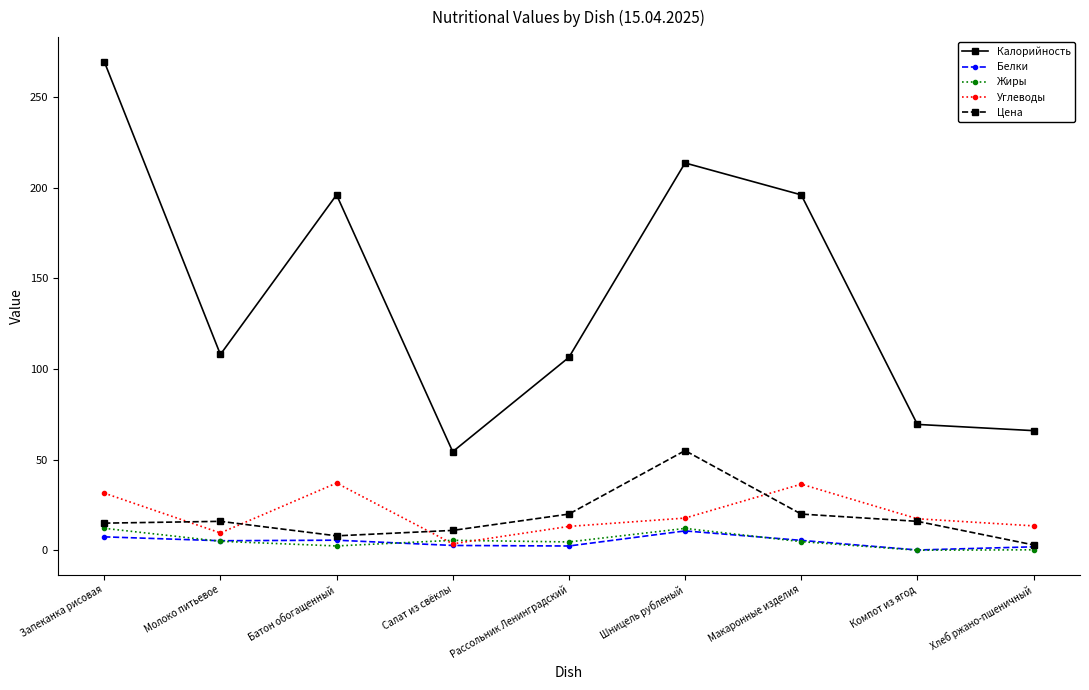

Does the chart have visible grid lines?

No